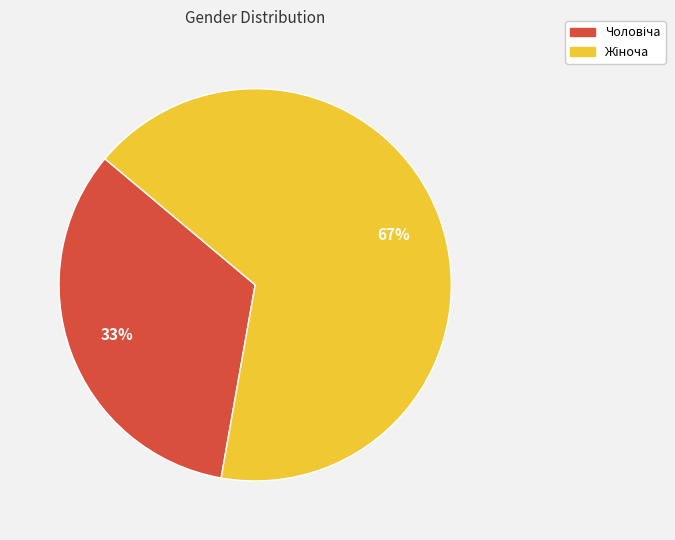

To the nearest percent, what is the average slice percentage?

50%